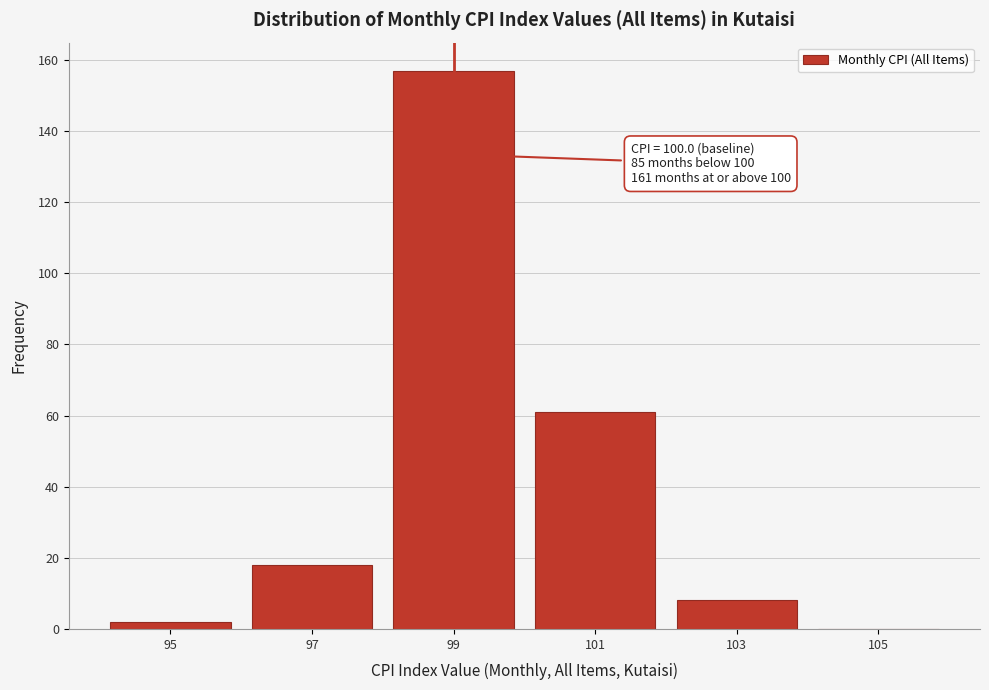

Reading left to right, extract all data points from this chart.

95=2	97=18	99=157	101=61	103=8	105=0